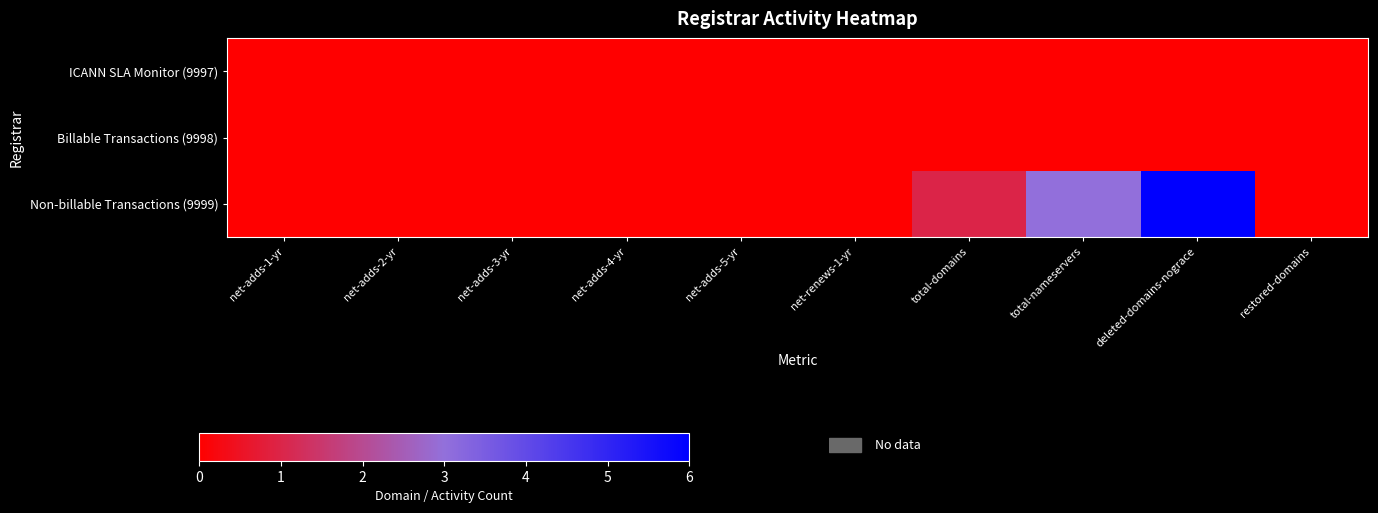

Which series has the largest range (max minus min)?

row_2